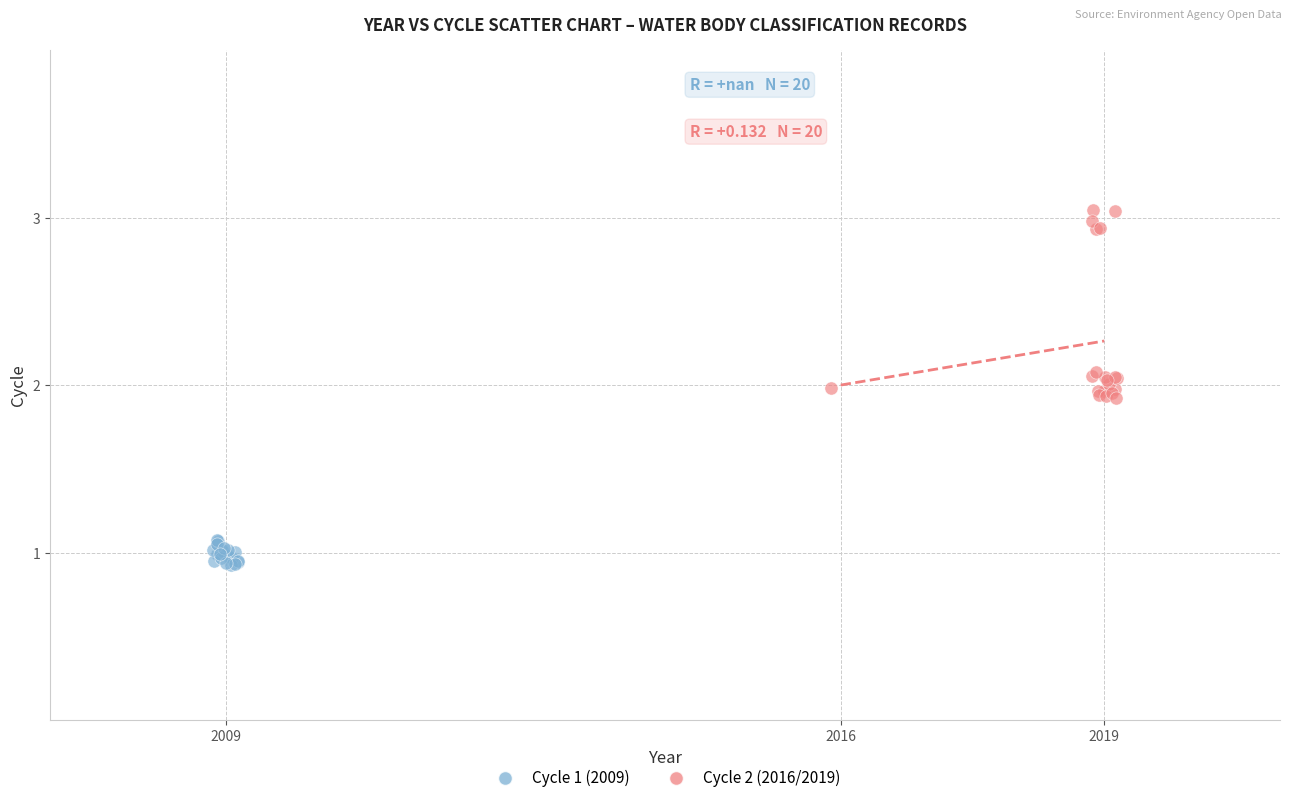

Which series has the largest Y range (max minus min)?

Cycle 2 (2016/2019)